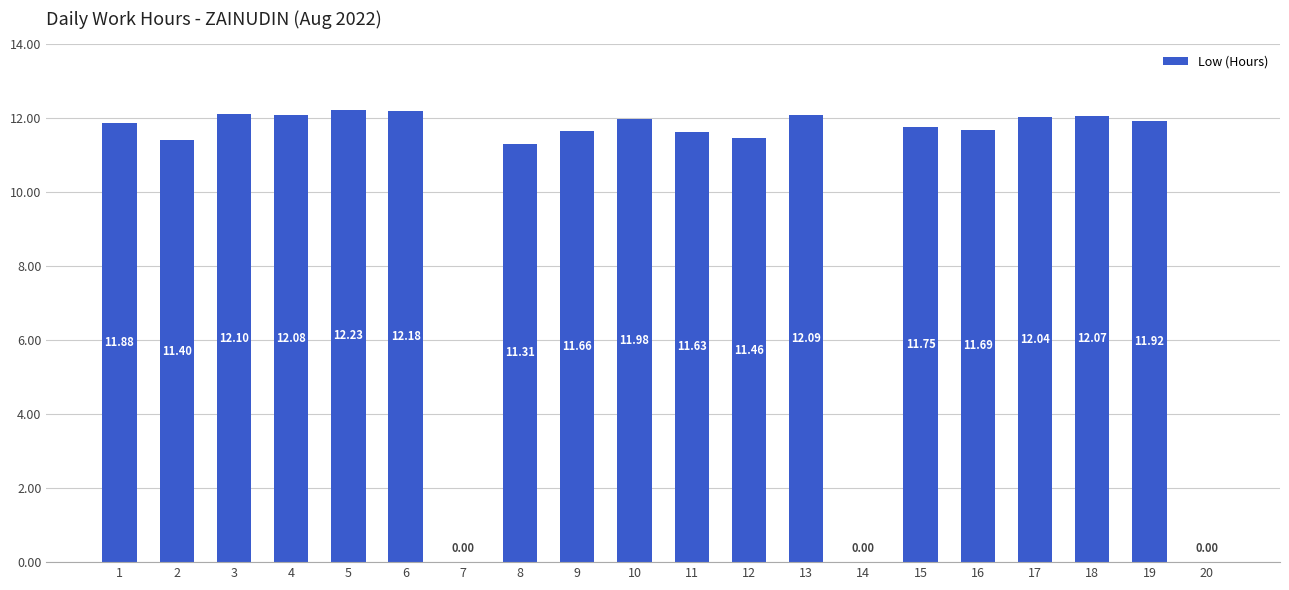

What is the ratio of the value at 15 to the value at 2?

1.0